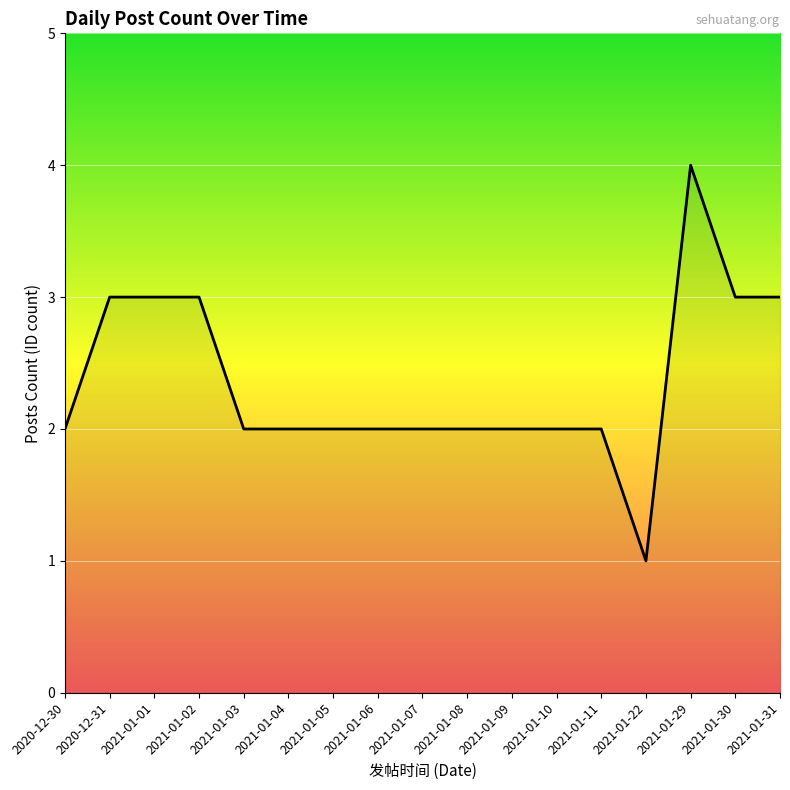

What position from the left is 2021-01-06?

8